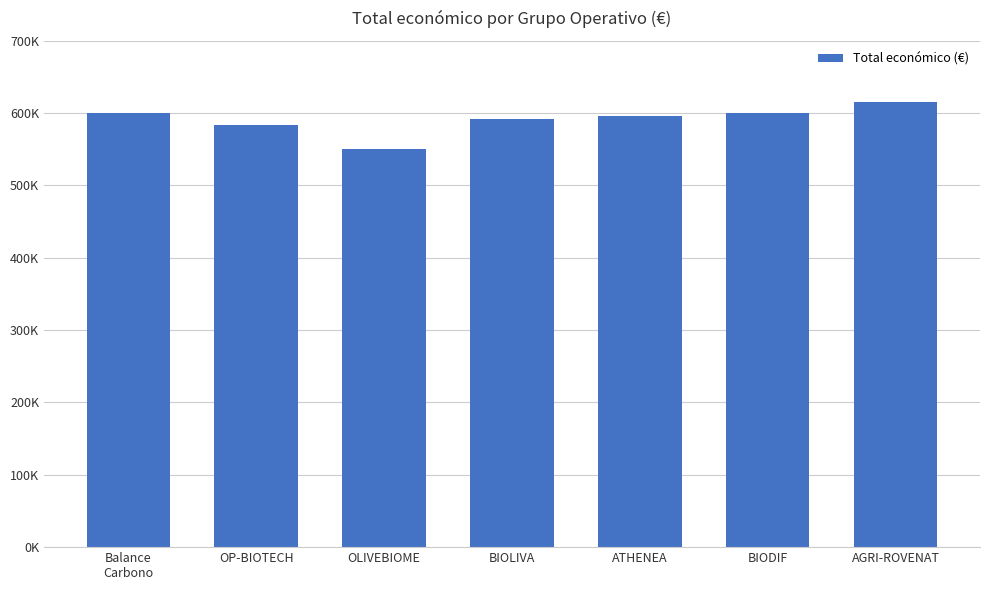

What is the difference between the values at BIODIF and AGRI-ROVENAT?

15448